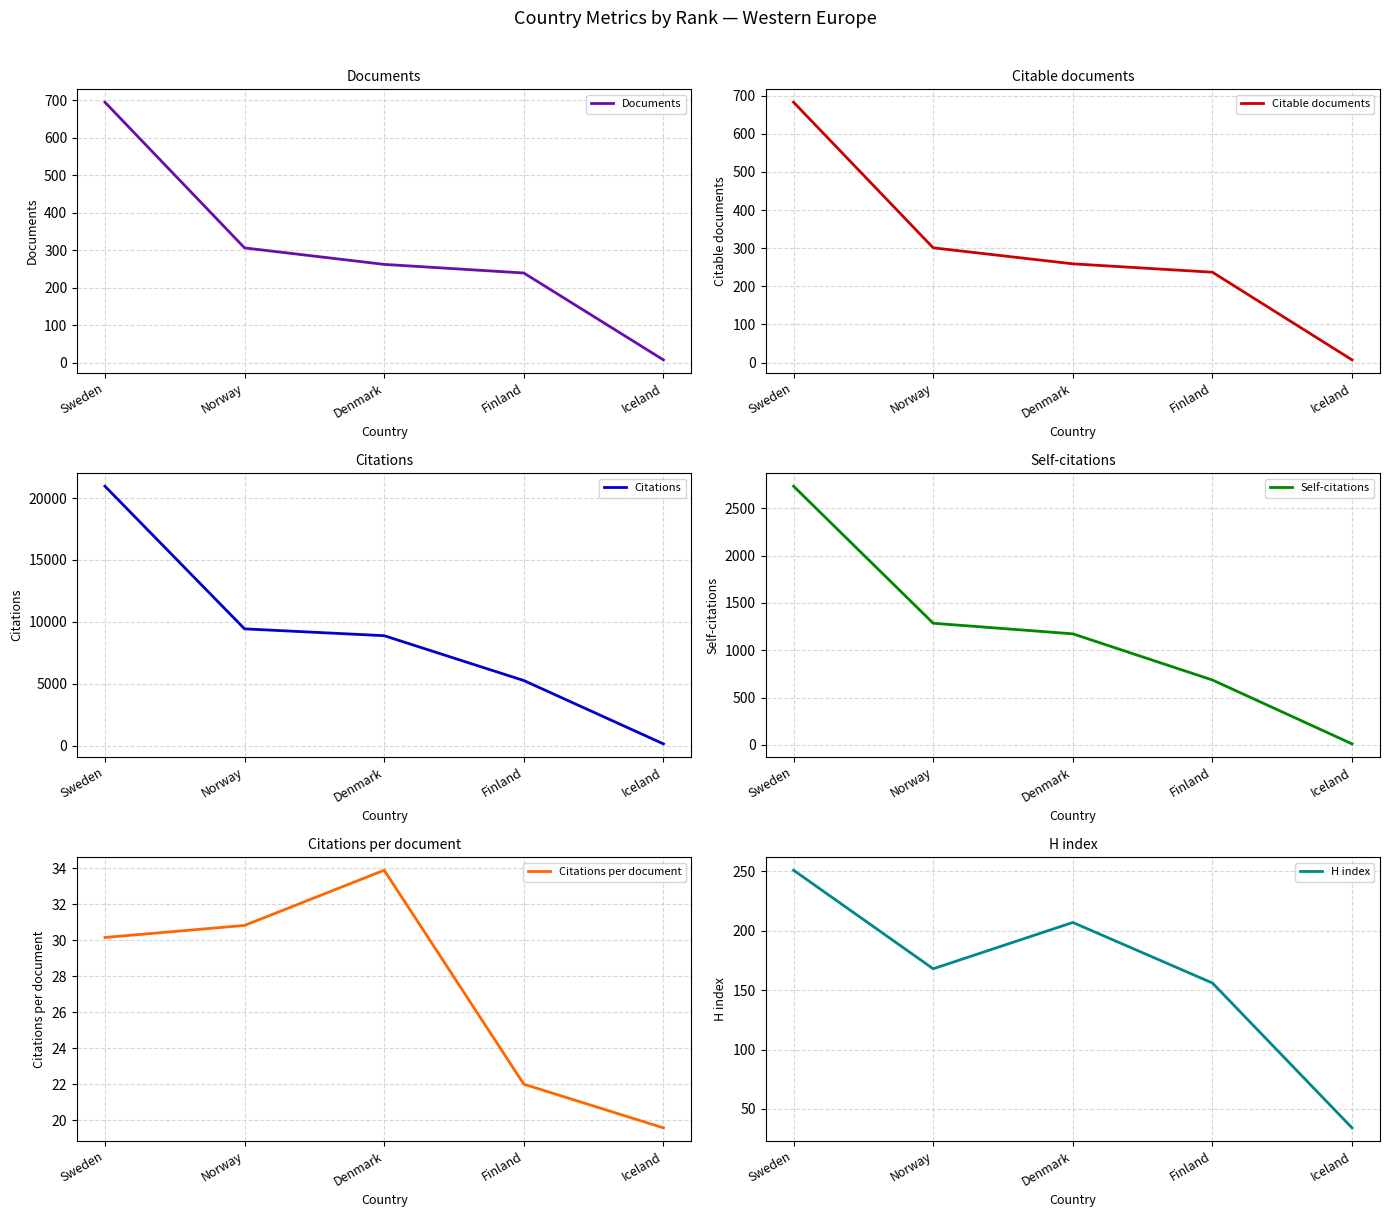

At which label does Self-citations reach its minimum?

Iceland